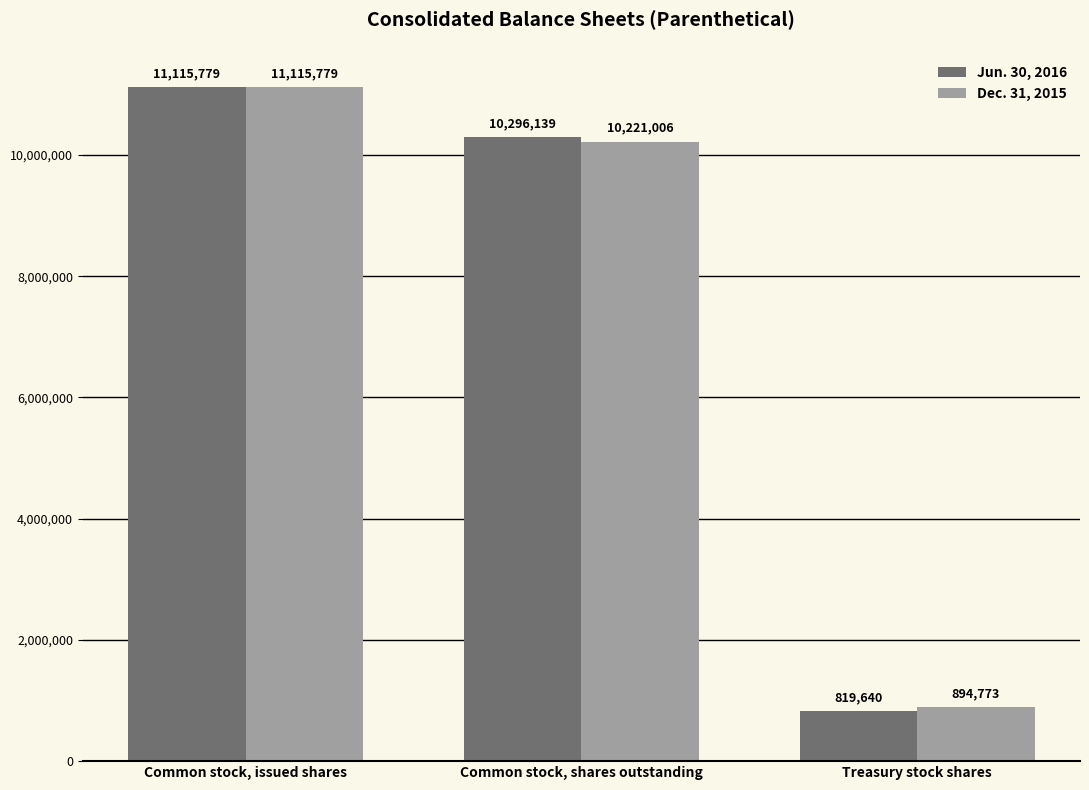

What is the sum of all Jun. 30, 2016 values?

22231558